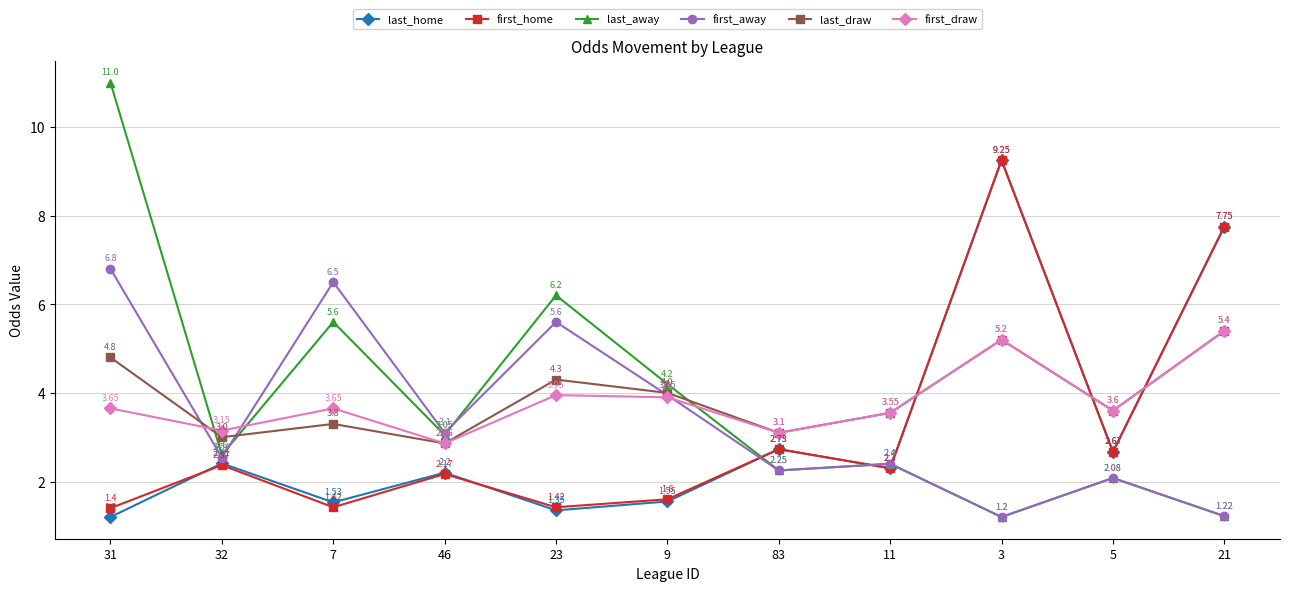

After their last crossing, which series has the higher values: first_draw or last_home?

last_home